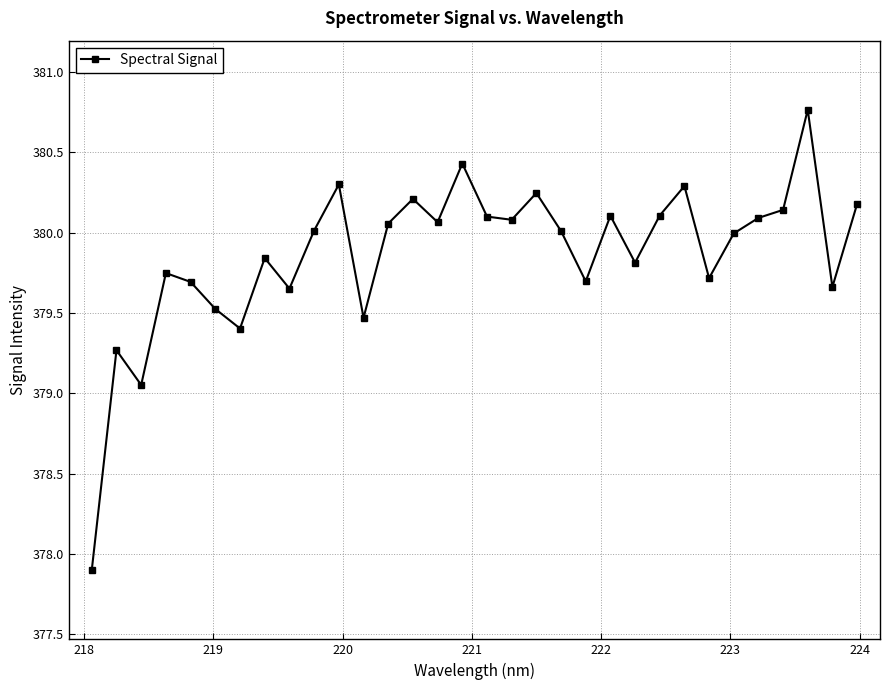

What is the value of the 12th point from the left?

379.5